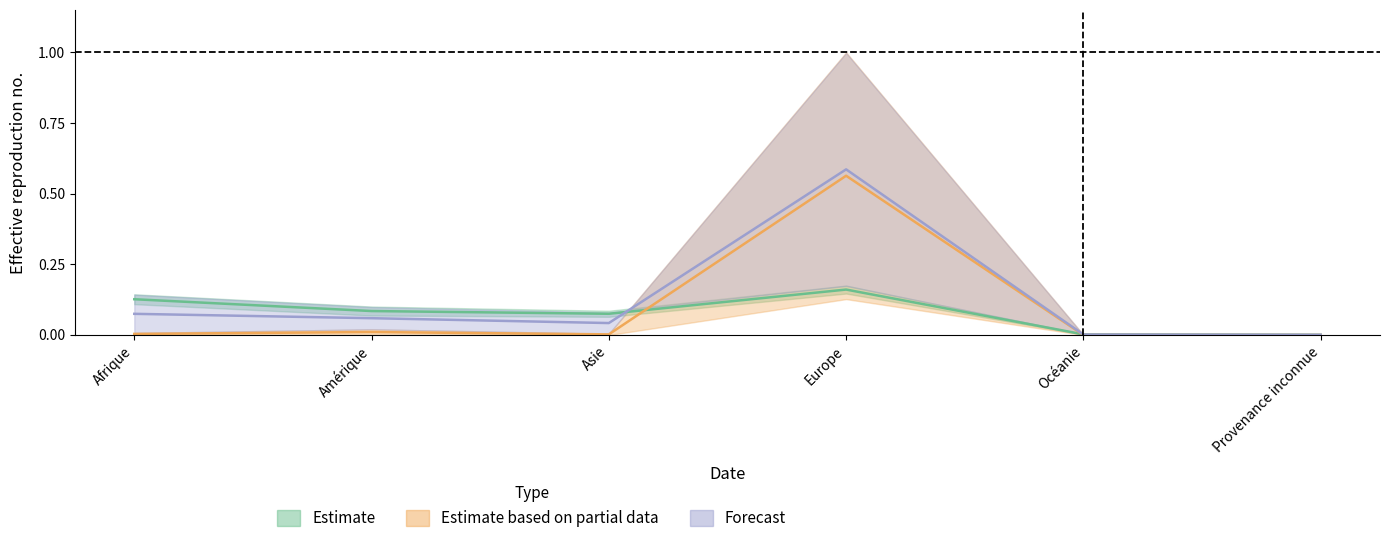

Between Afrique and Amérique, which series saw the biggest shift?

Estimate